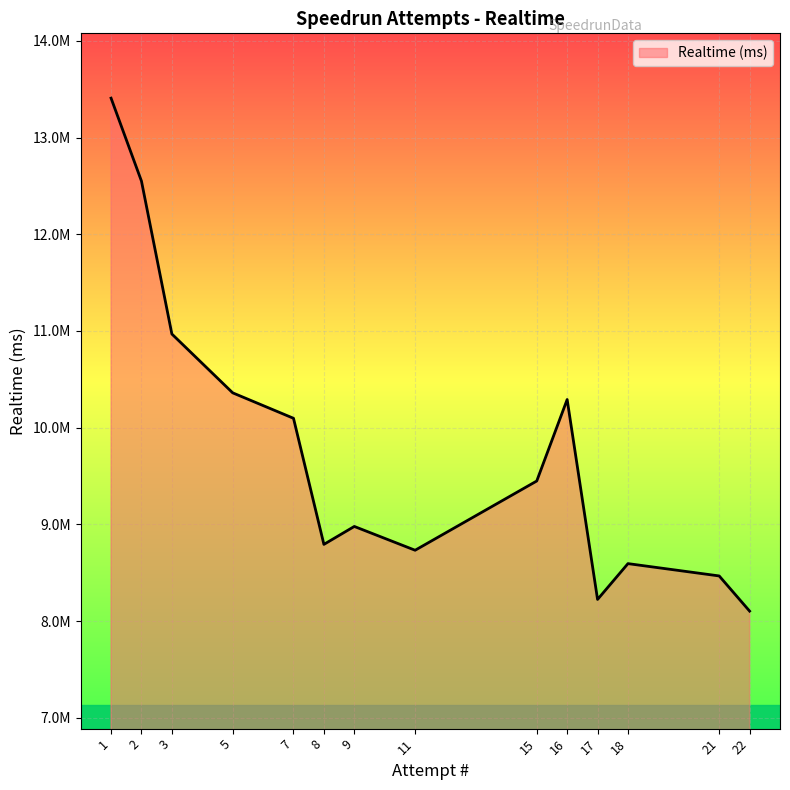

Does the chart display data point markers on the line(s)?

No